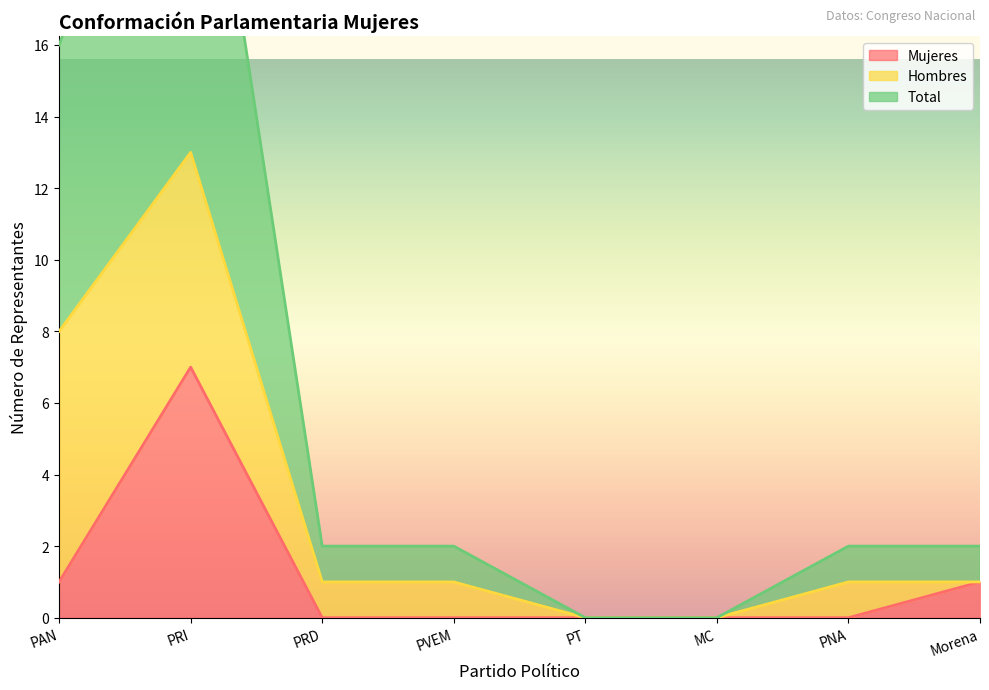

The value of Mujeres at PT is 0. True or false?

True